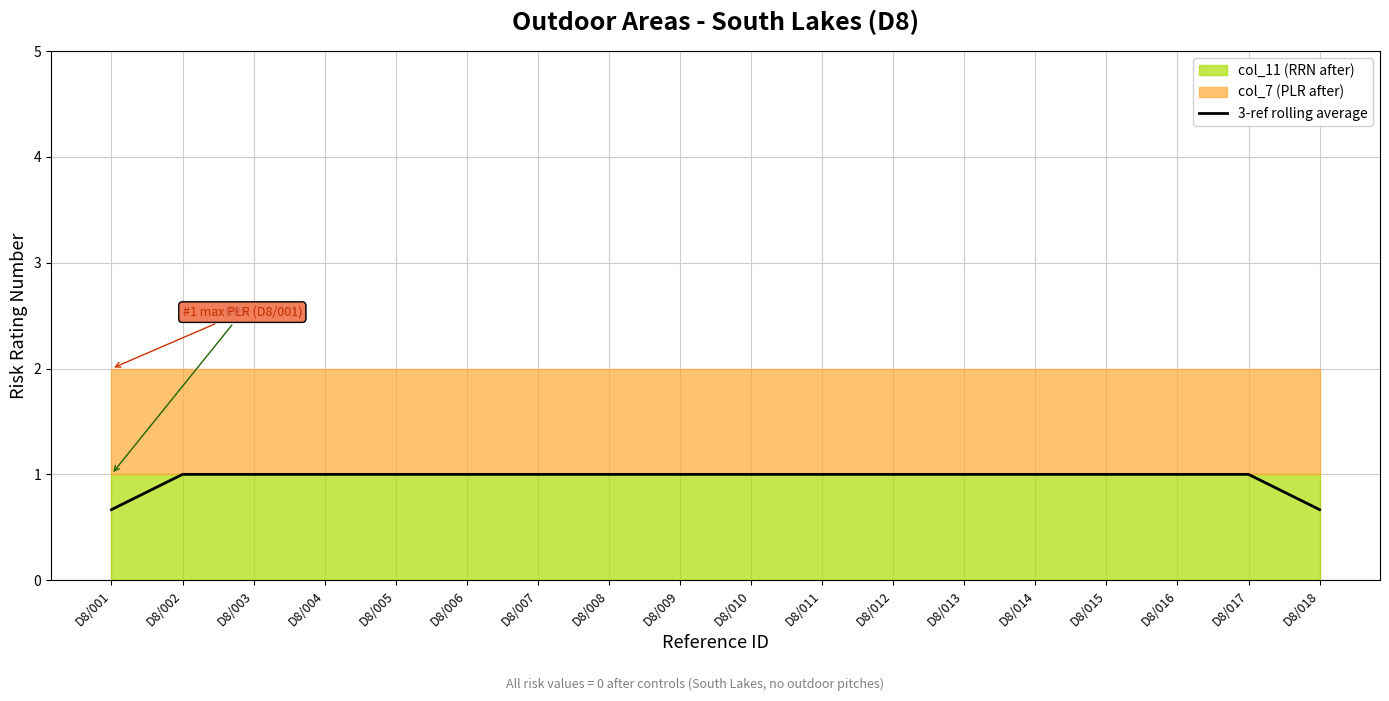

What is the sum of all values?

17.3